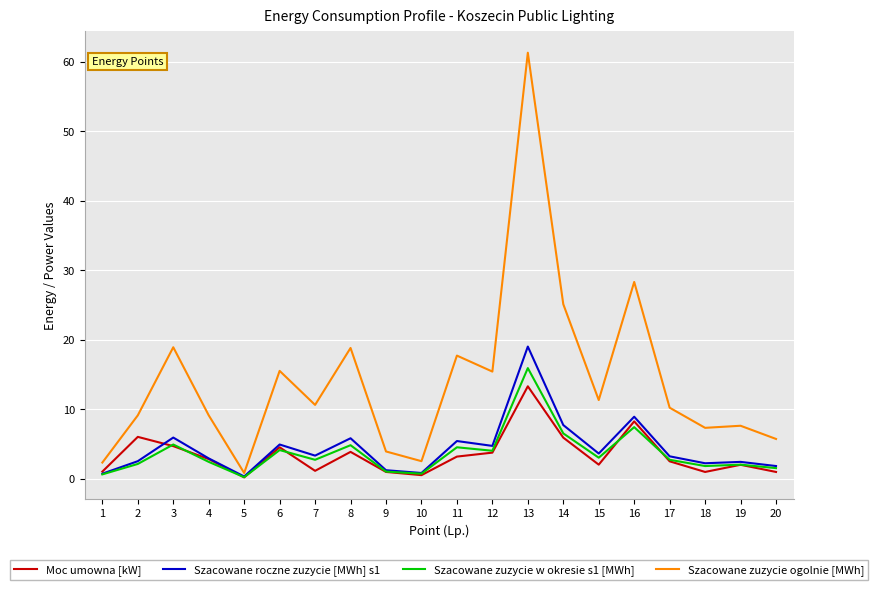

What is the average value of the Moc umowna [kW] series?

3.4